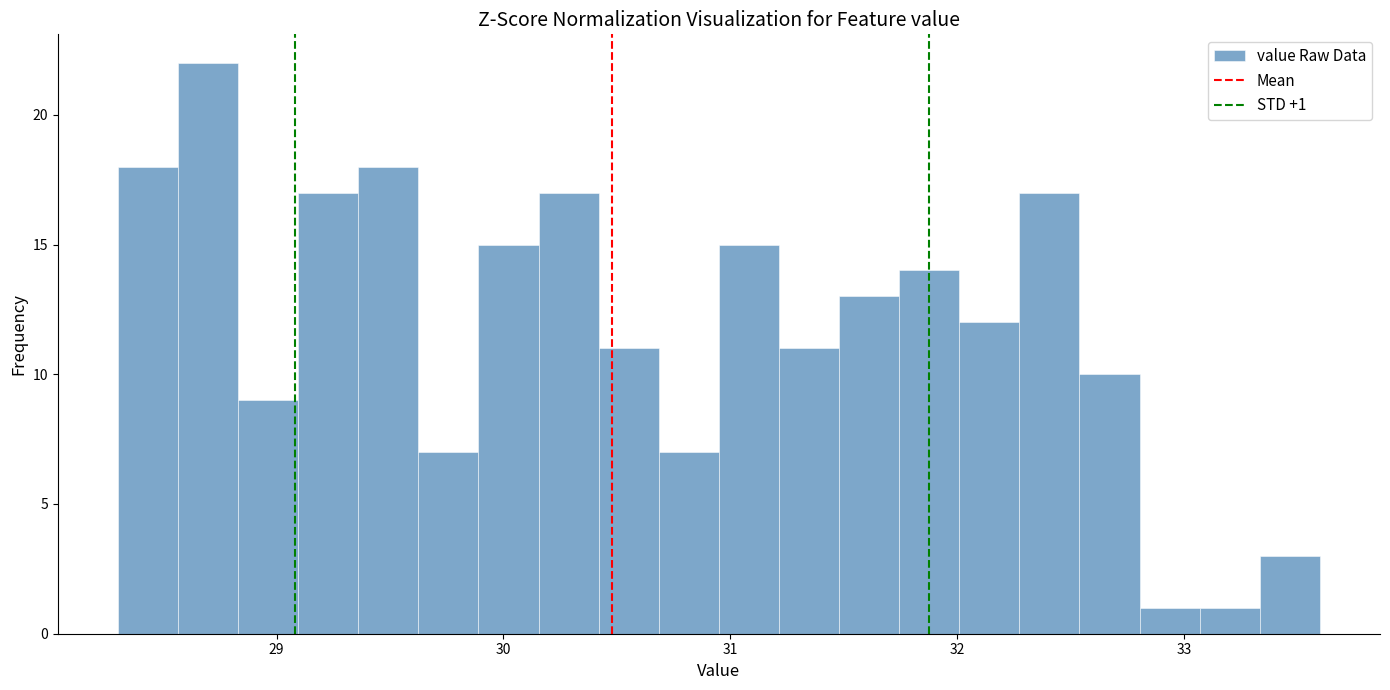

Read against the x-axis, roughly where is the centre of the tallest bar?

28.7